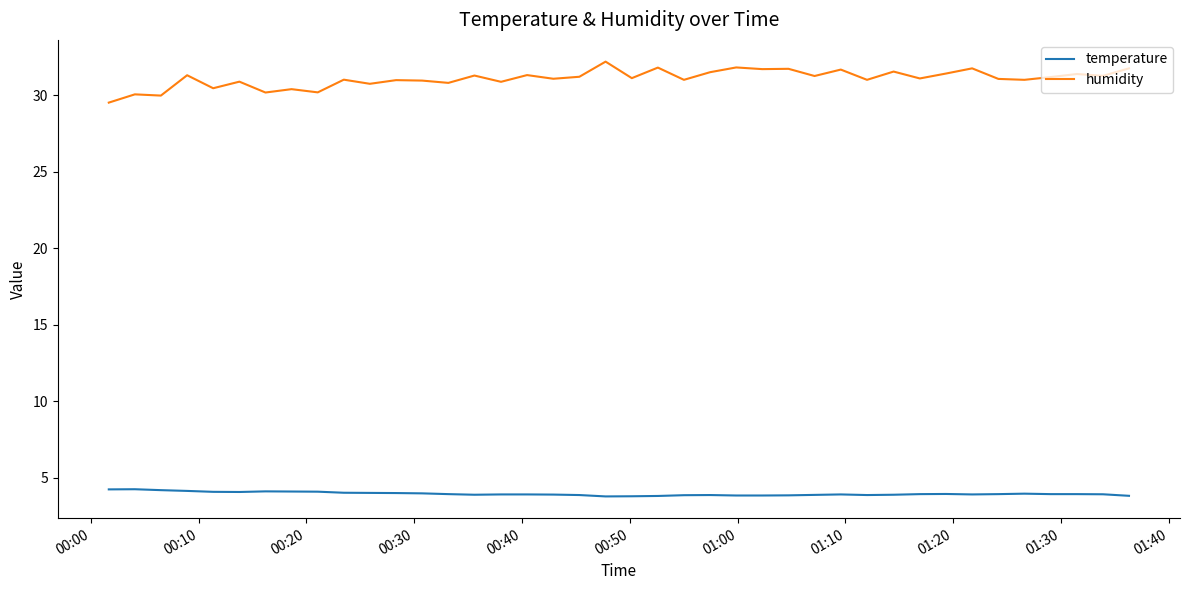

What is the lowest value of the temperature series?

3.8